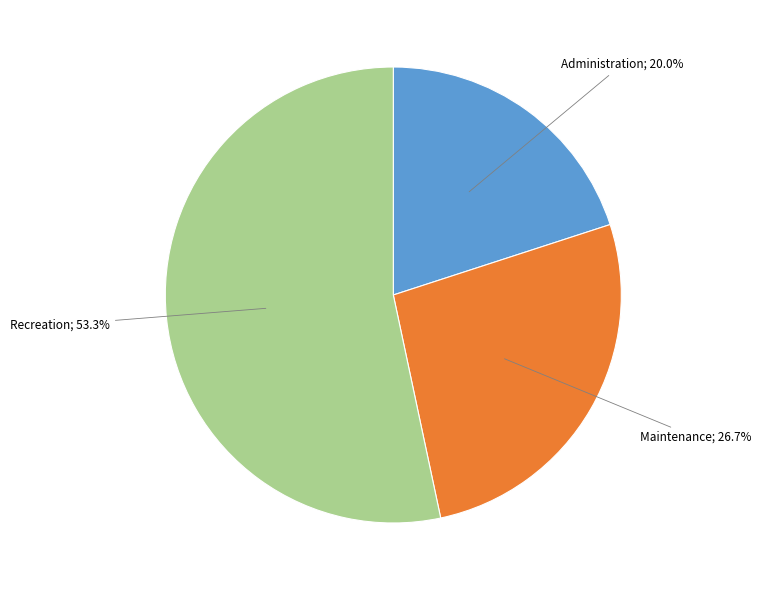

Rank the categories by value from lowest to highest.

Administration, Maintenance, Recreation